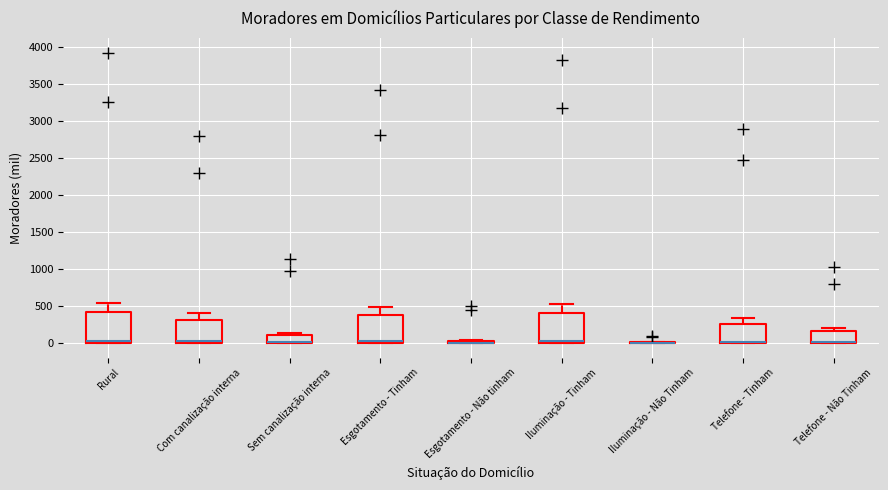

Where does the upper whisker of the box for Iluminação - Tinham end on the y-axis? The values are not printed on the chart, so give them approximately, as read against the axis.

500